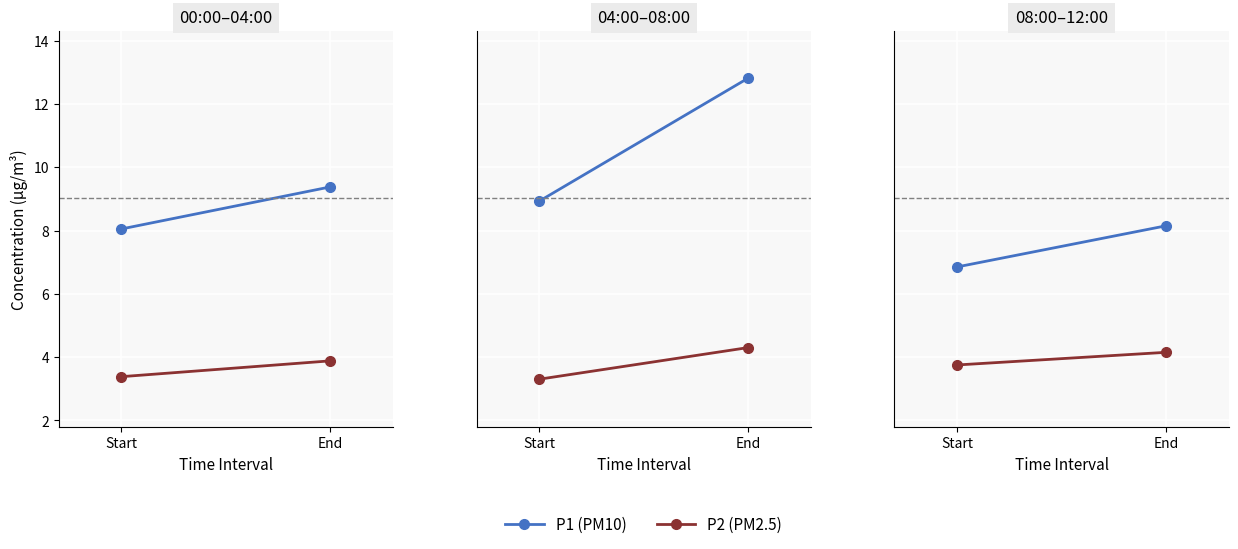

Rank the categories by P1 (PM10) value from highest to lowest.

End, Start